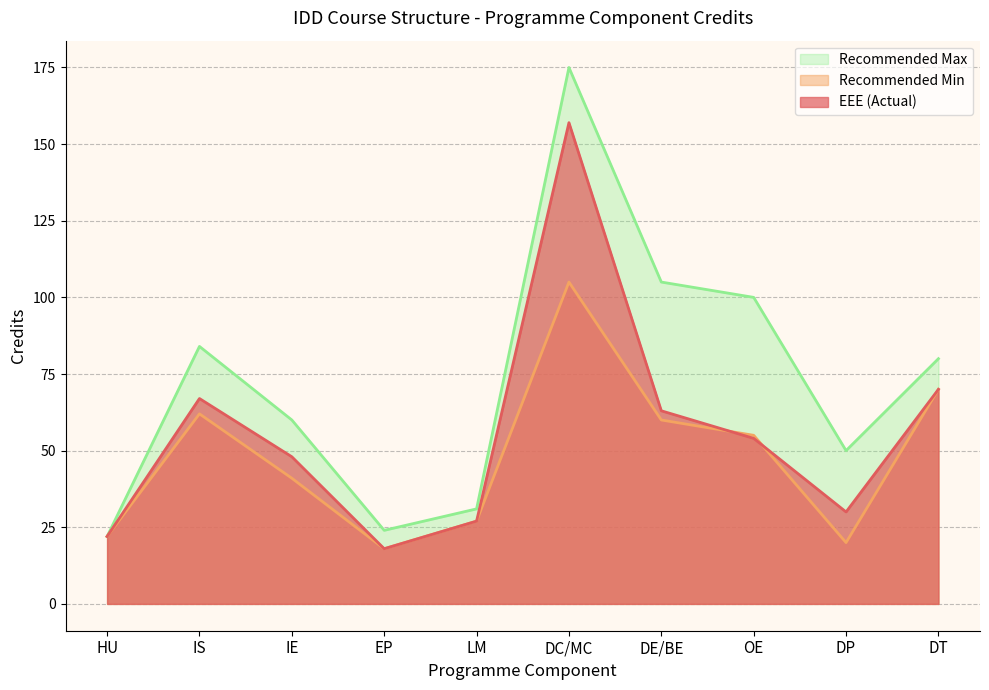

Where is Recommended Min nearest to the value 61?

IS